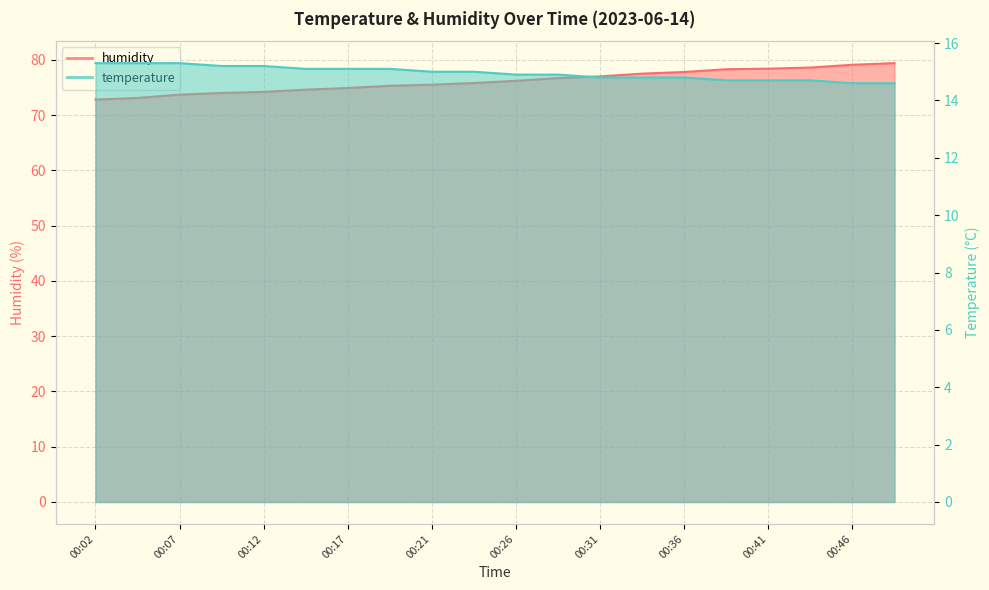

True or false: humidity and temperature cross at least once.

False